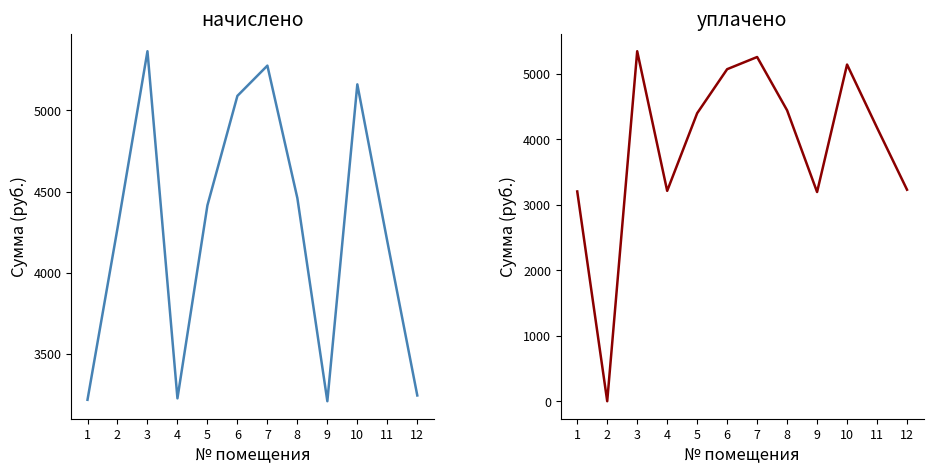

What is the value of the начислено point at the 10th from the left?

5161.1